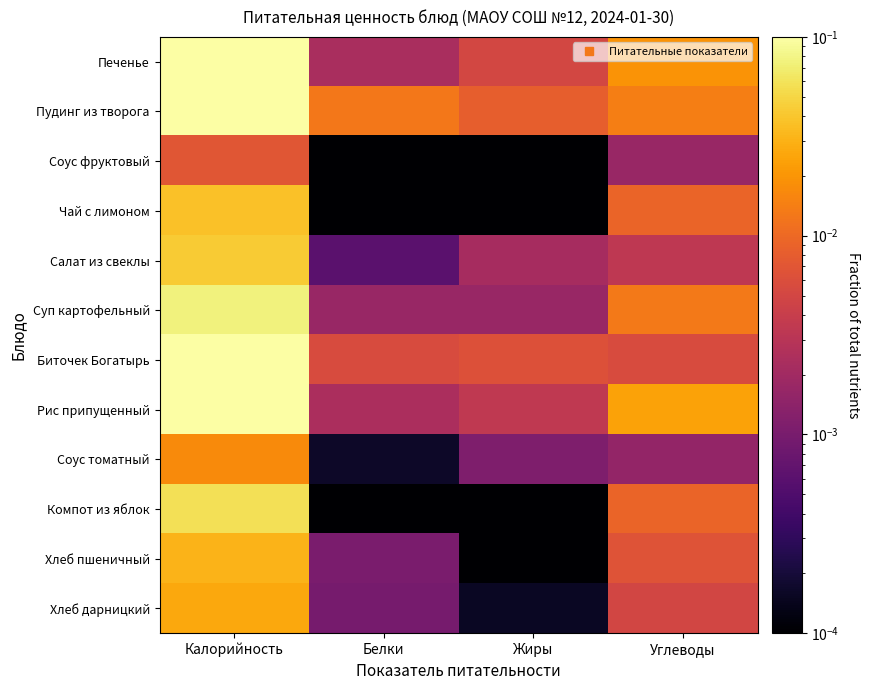

At which category does the chart reach its peak across all series?

Калорийность